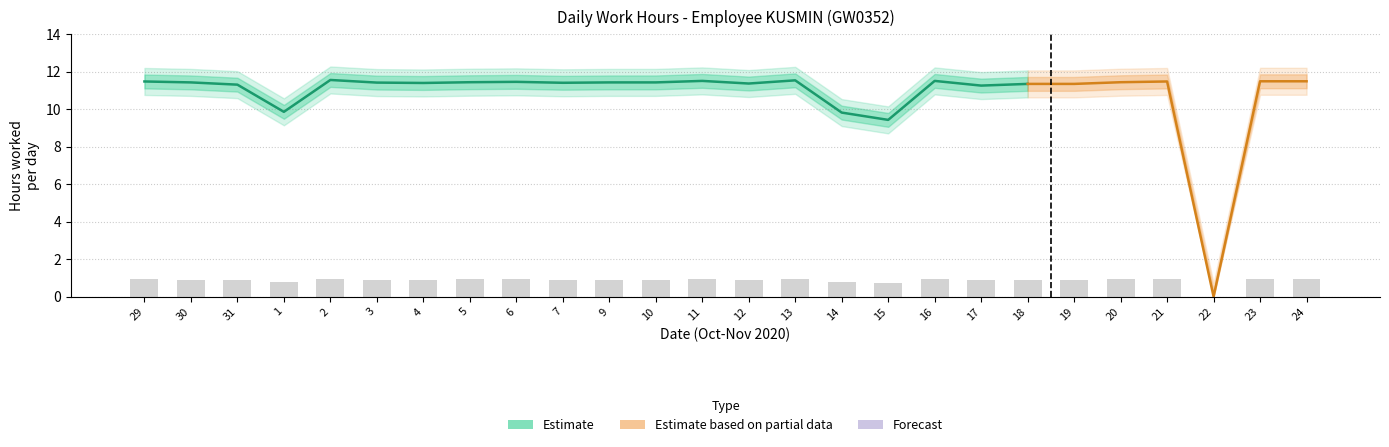

The value of Estimate_upper at 21 is 19.2. True or false?

False